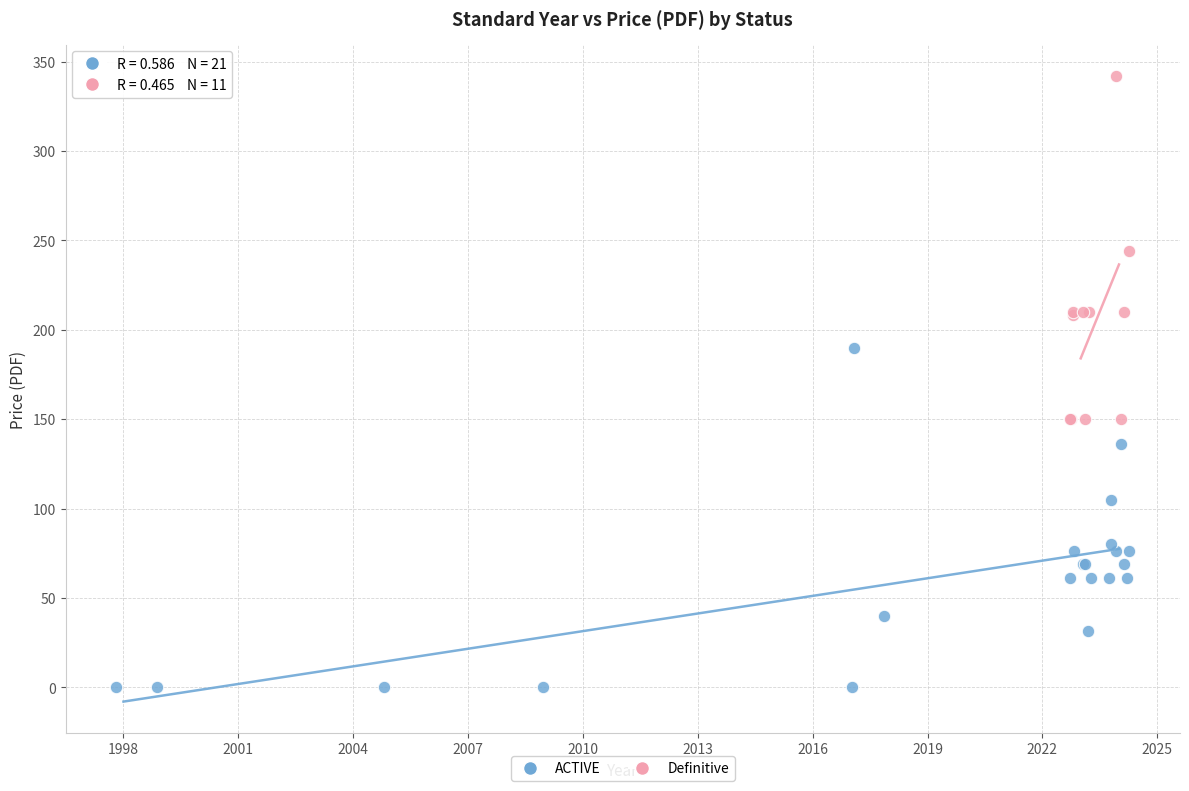

Which series reaches the maximum Y coordinate?

Definitive